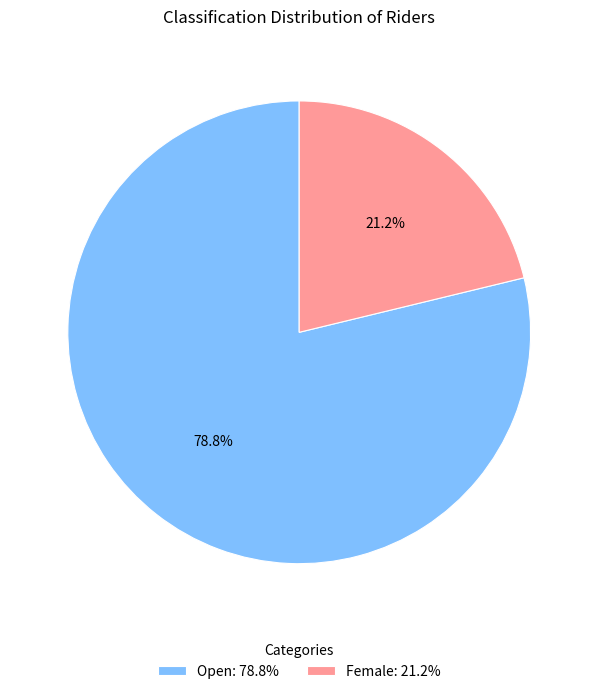

How many slices are in this pie chart?

2